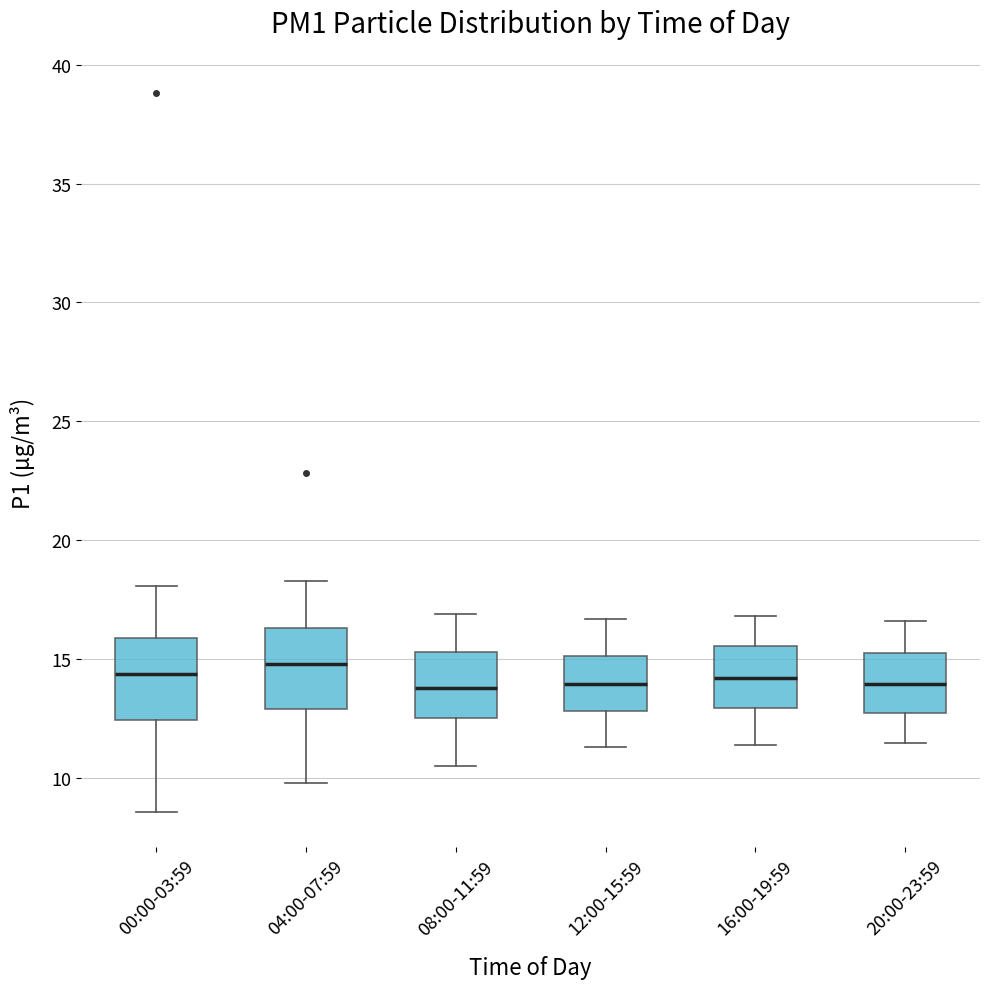

Reading left to right, read every box against the y-axis: the position of its median line, the range the box covers, and the ends of its whiskers. The values are not printed on the chart, so give them approximately, as read against the axis.

00:00-03:59: median 14.5, box 12.5 to 16.0, whiskers 8.5 to 18.0
04:00-07:59: median 15.0, box 13.0 to 16.5, whiskers 10.0 to 18.5
08:00-11:59: median 14.0, box 12.5 to 15.5, whiskers 10.5 to 17.0
12:00-15:59: median 14.0, box 13.0 to 15.0, whiskers 11.5 to 16.5
16:00-19:59: median 14.0, box 13.0 to 15.5, whiskers 11.5 to 17.0
20:00-23:59: median 14.0, box 12.5 to 15.5, whiskers 11.5 to 16.5